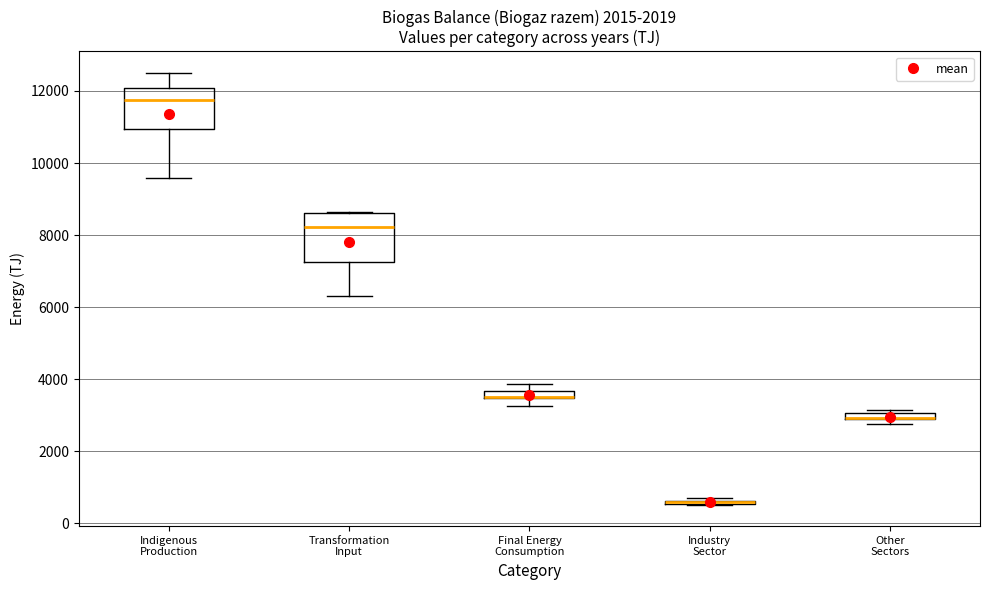

Comparing the boxes themselves (not the whiskers), which one is the tallest?

Transformation Input